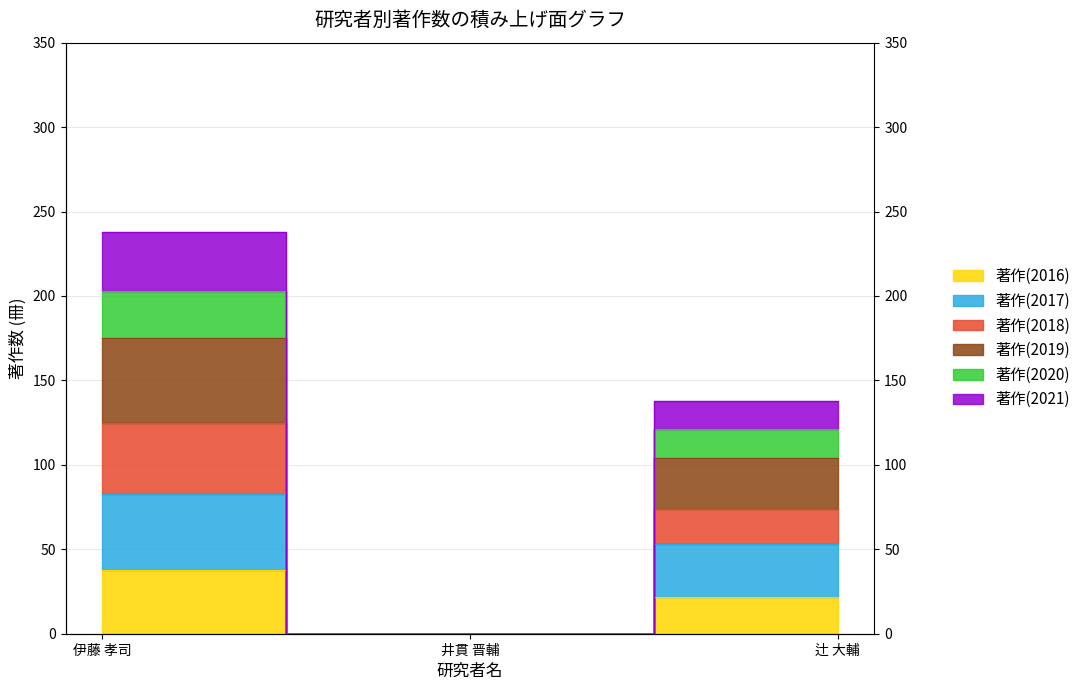

What is the label of the 2nd point from the left?

井貫 晋輔